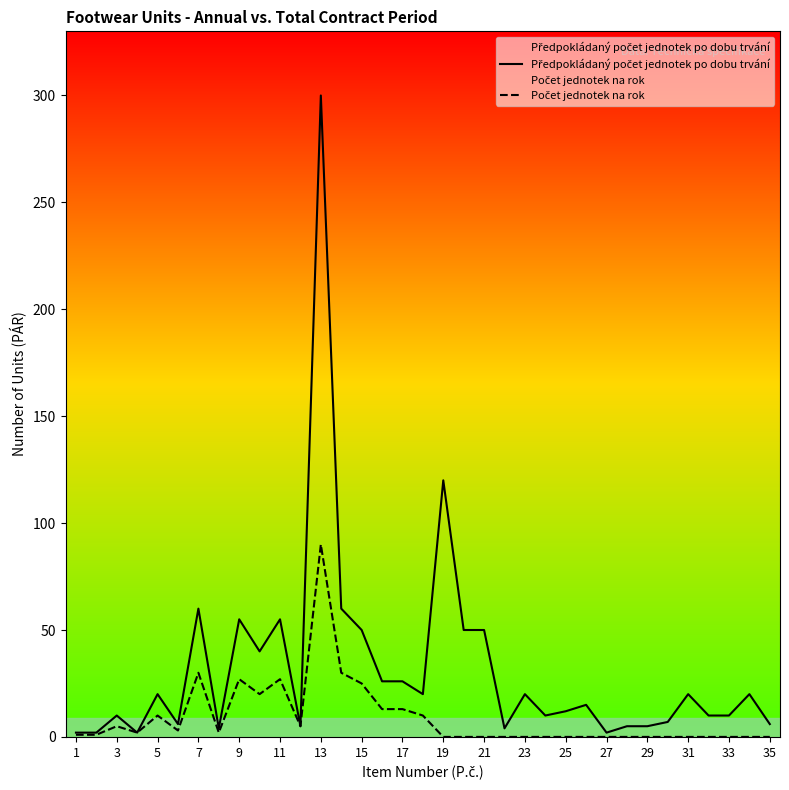

Reading right to left, list all the values displayed in this chart.

Předpokládaný počet jednotek po dobu trvání: 6	20	10	10	20	7	5	5	2	15	12	10	20	4	50	50	120	20	26	26	50	60	300	5	55	40	55	4	60	6	20	2	10	2	2
Počet jednotek na rok: 0	0	0	0	0	0	0	0	0	0	0	0	0	0	0	0	0	10	13	13	25	30	90	5	27	20	27	2	30	3	10	2	5	1	1